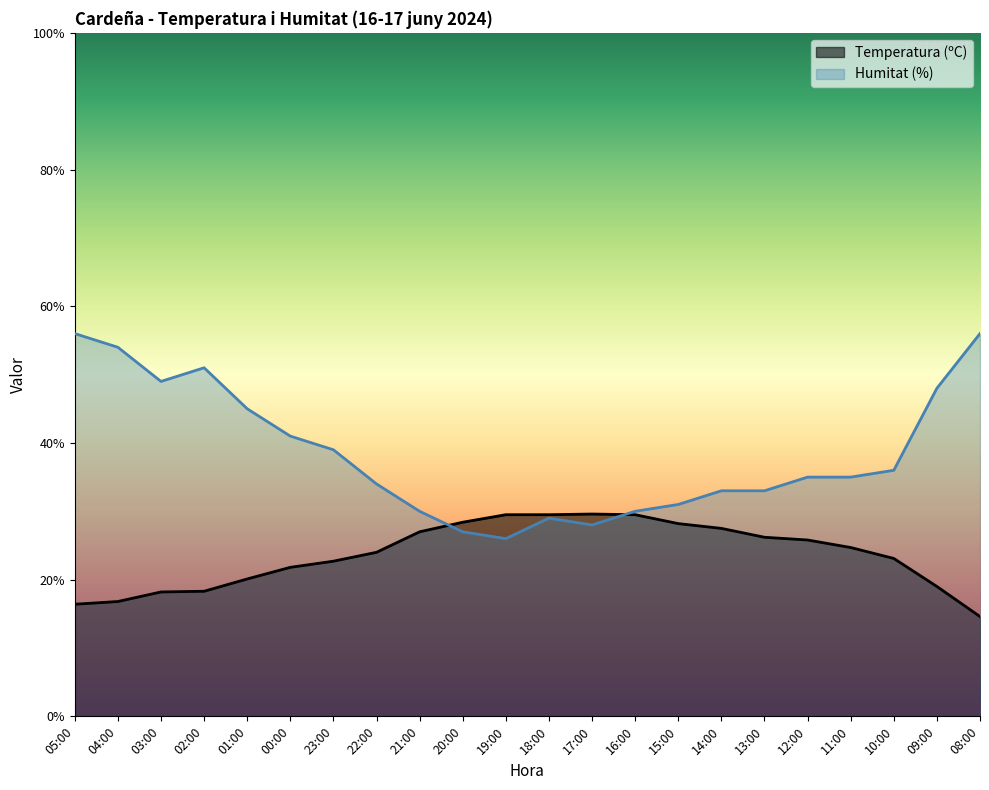

Is the value of Temperatura (ºC) at 08:00 greater than the value of Humitat (%) at 14:00?

No